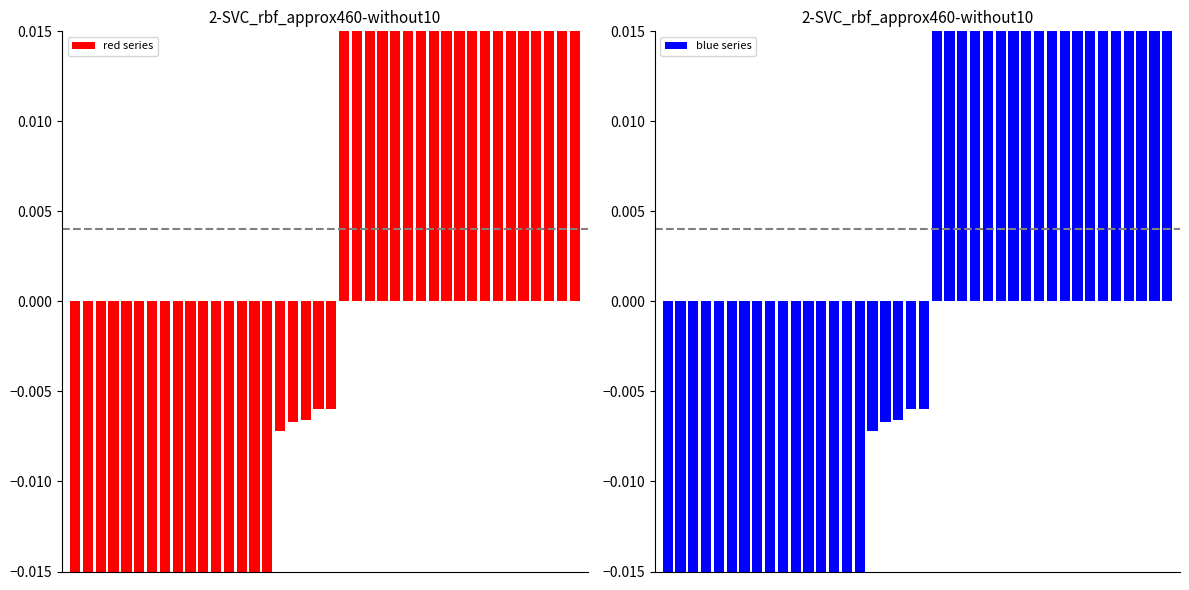

The blue series series shows 0.1 at 38. True or false?

True